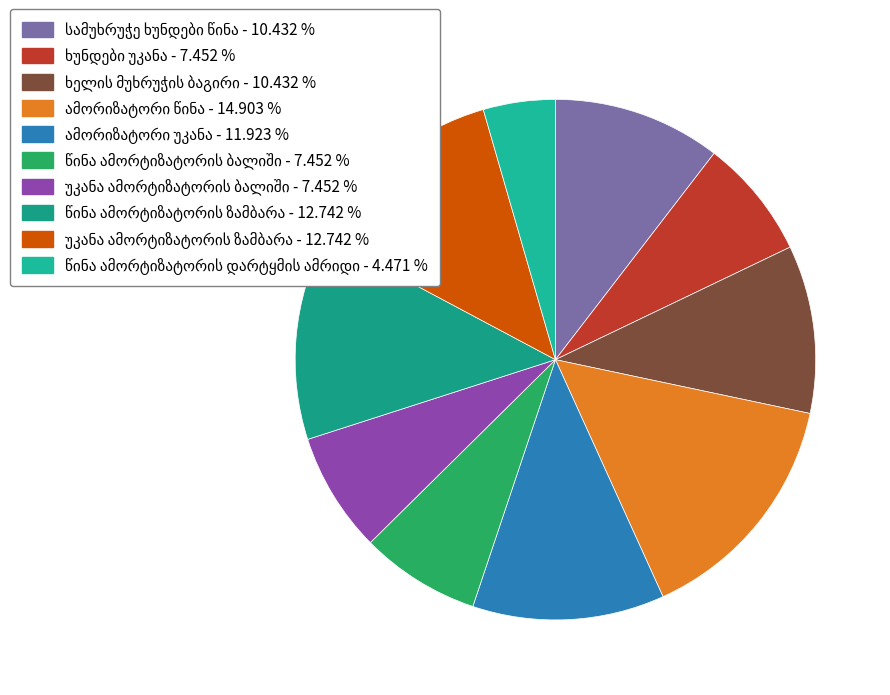

Count the number of slices in the pie.

10